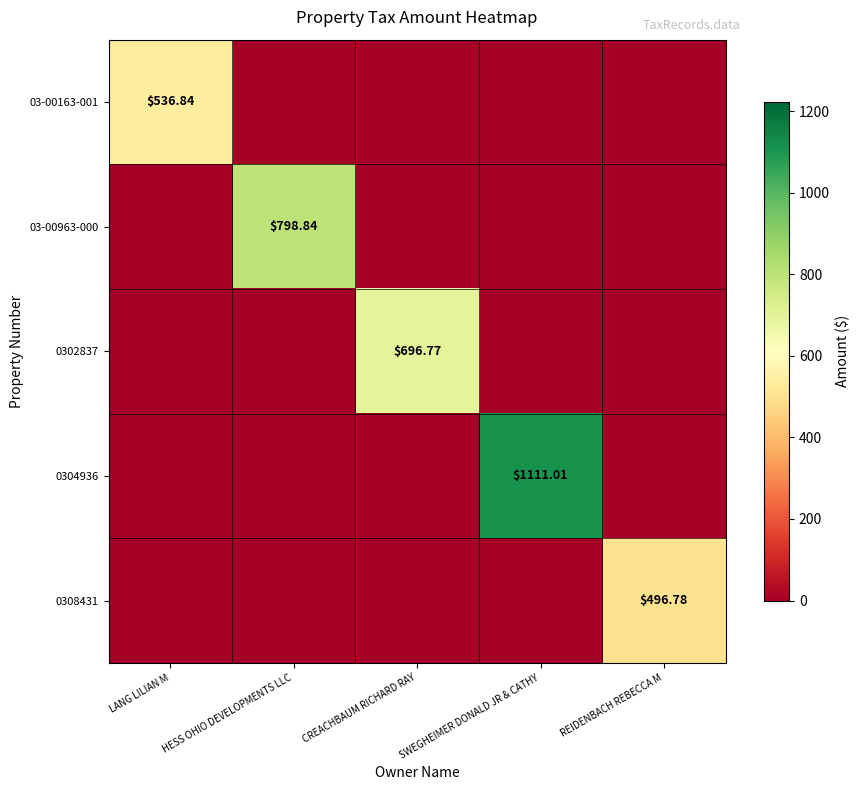

What is the sum of all 03-00963-000 values?

798.8